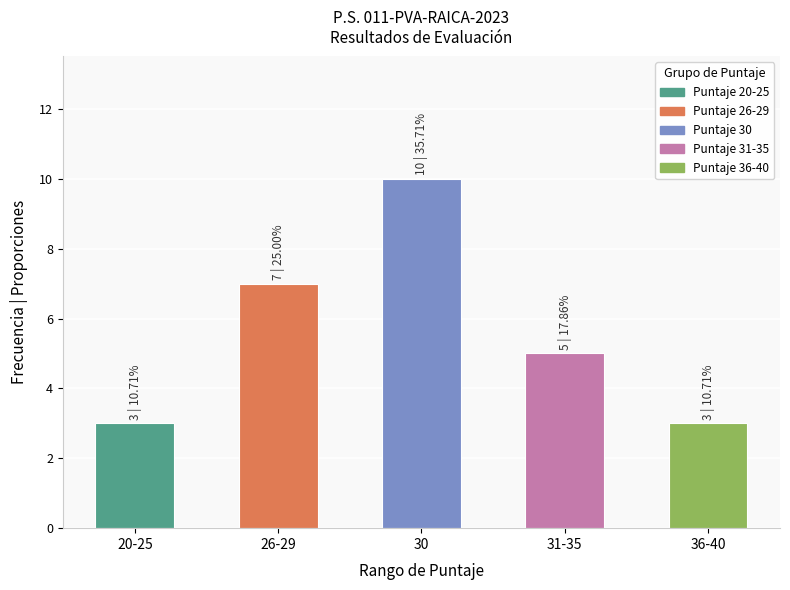

Reading right to left, what are all the values shown in this chart?

3	5	10	7	3